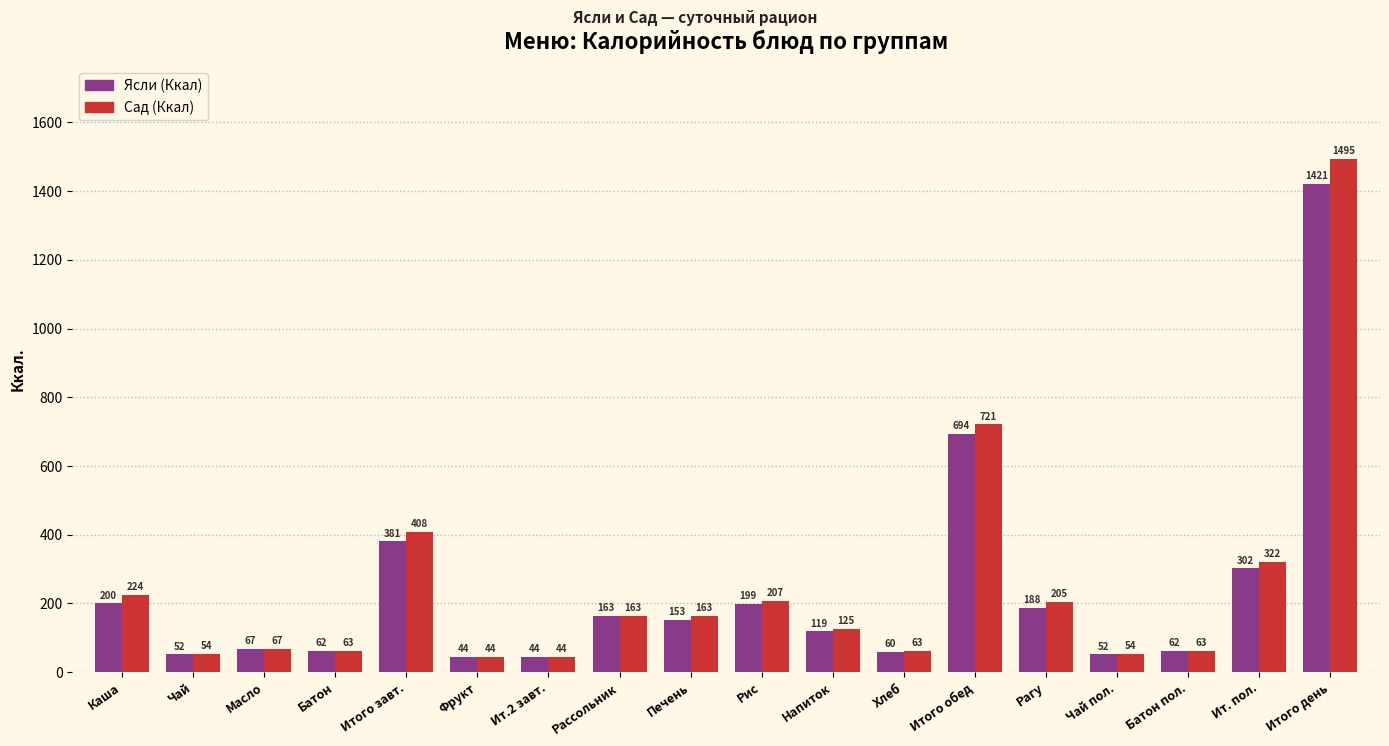

Reading right to left, extract all data points from this chart.

Ясли (Ккал): Итого день=1421	Ит. пол.=302	Батон пол.=62	Чай пол.=52	Рагу=188	Итого обед=694	Хлеб=60	Напиток=119	Рис=199	Печень=153	Рассольник=163	Ит.2 завт.=44	Фрукт=44	Итого завт.=381	Батон=62	Масло=67	Чай=52	Каша=200
Сад (Ккал): Итого день=1495	Ит. пол.=322	Батон пол.=63	Чай пол.=54	Рагу=205	Итого обед=721	Хлеб=63	Напиток=125	Рис=207	Печень=163	Рассольник=163	Ит.2 завт.=44	Фрукт=44	Итого завт.=408	Батон=63	Масло=67	Чай=54	Каша=224